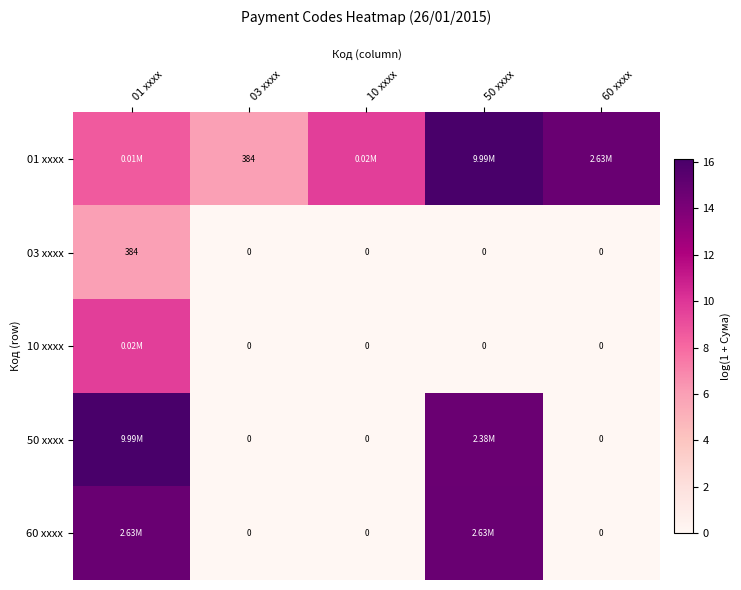

The value of 03 xxxx at 01 xxxx is 8.9. True or false?

False